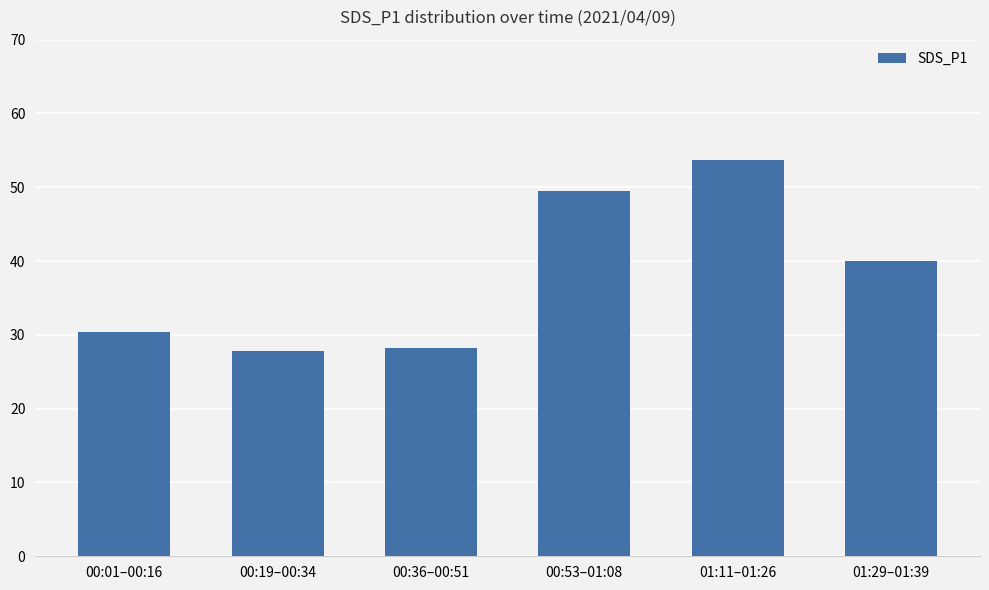

What is the greatest value displayed?

53.7